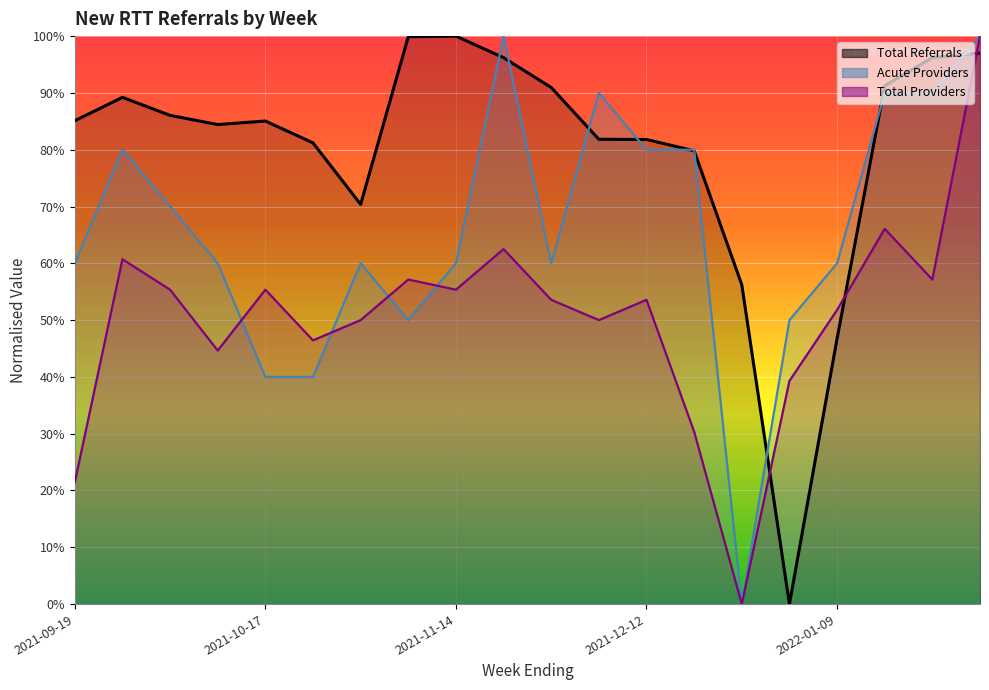

What is the highest value of the Total Providers series?

1.0